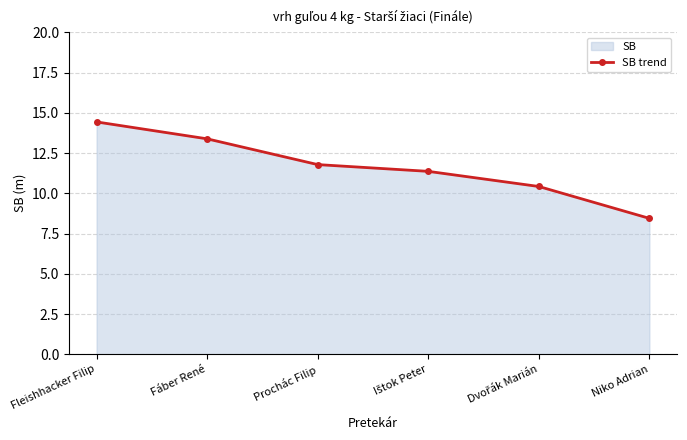

True or false: the data has more than 2 interior local peaks.

False